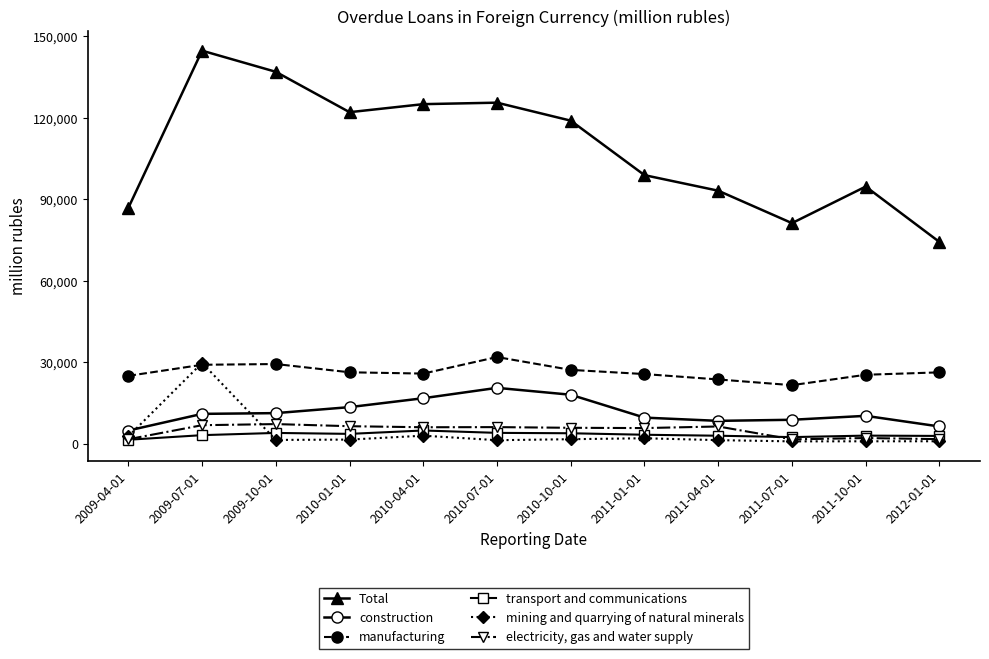

Which series changed the most between 2010-04-01 and 2010-07-01?

manufacturing